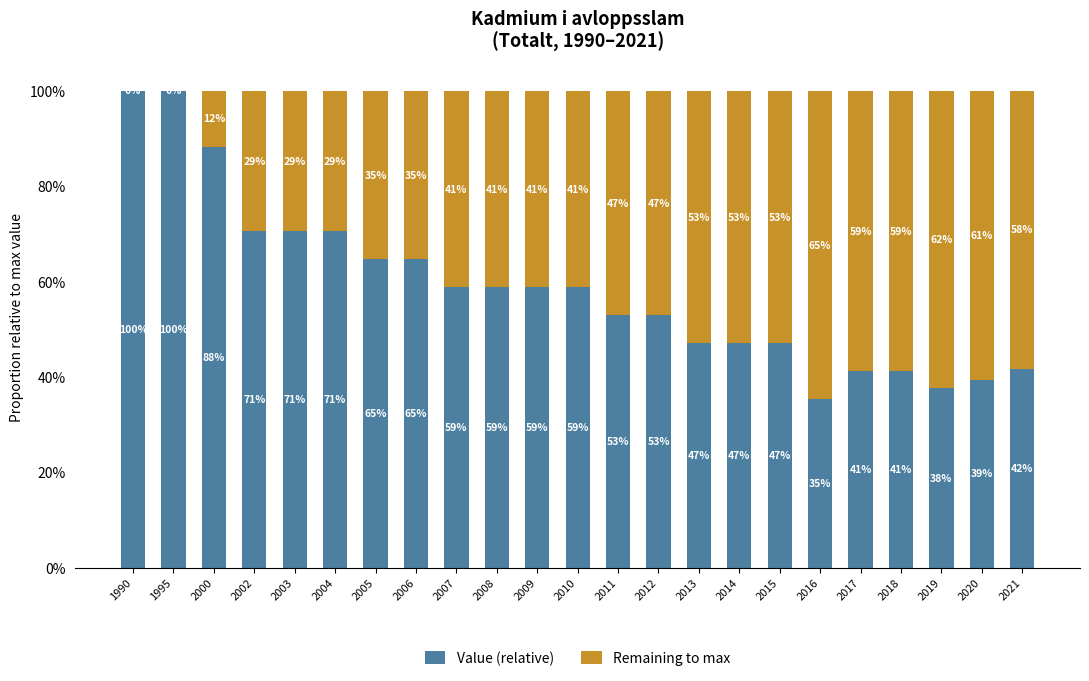

Are the bars horizontal?

No